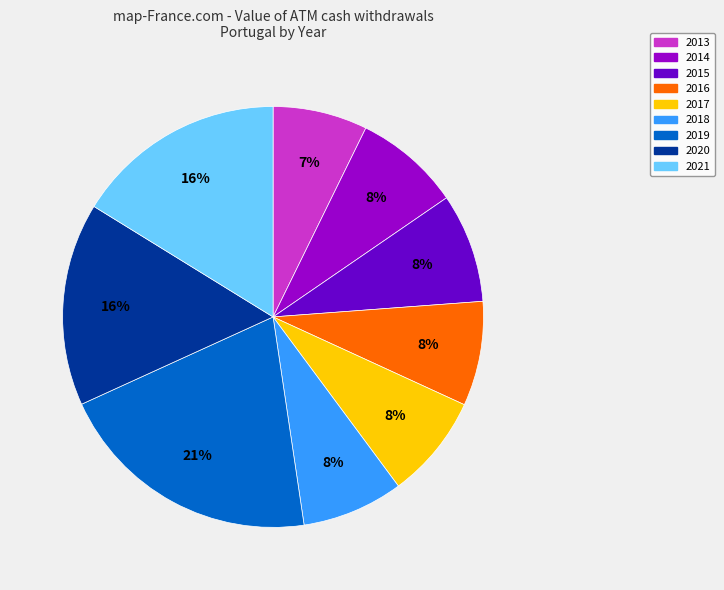

To the nearest percent, what is the average slice percentage?

11%